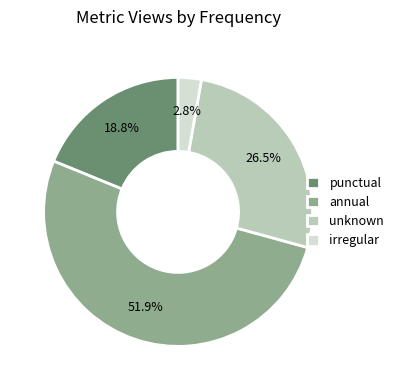

What percentage is the punctual slice, to the nearest percent?

19%